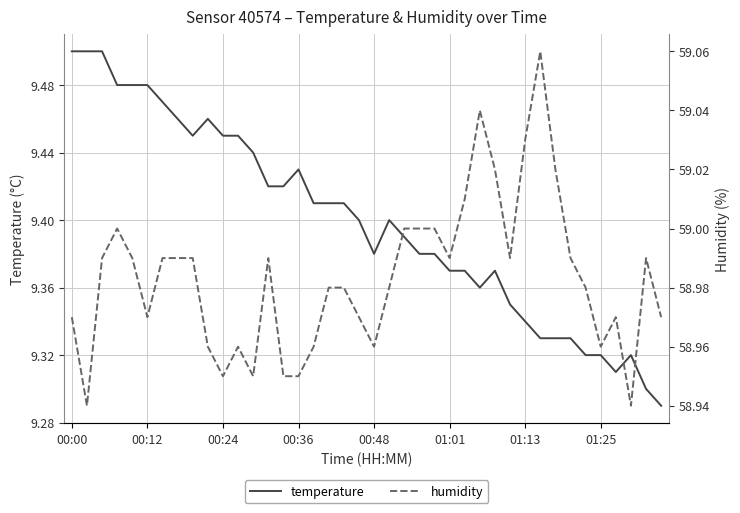

Does the chart have visible grid lines?

Yes